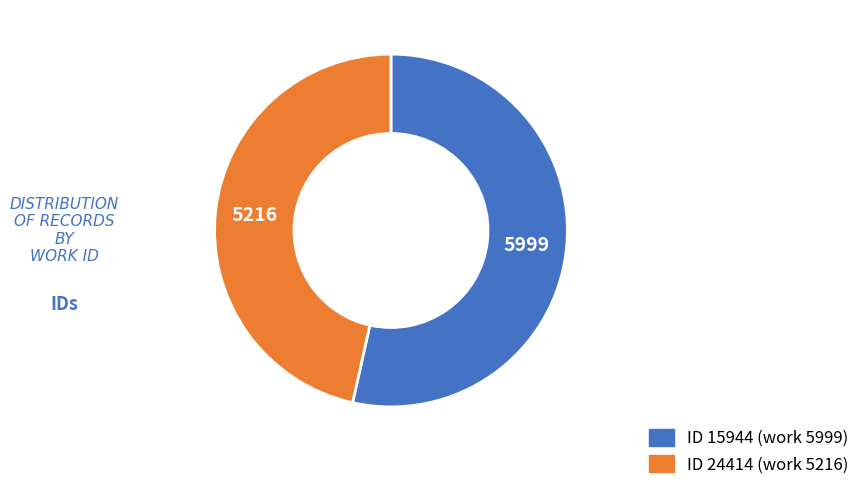

Does any single category account for the majority?

Yes